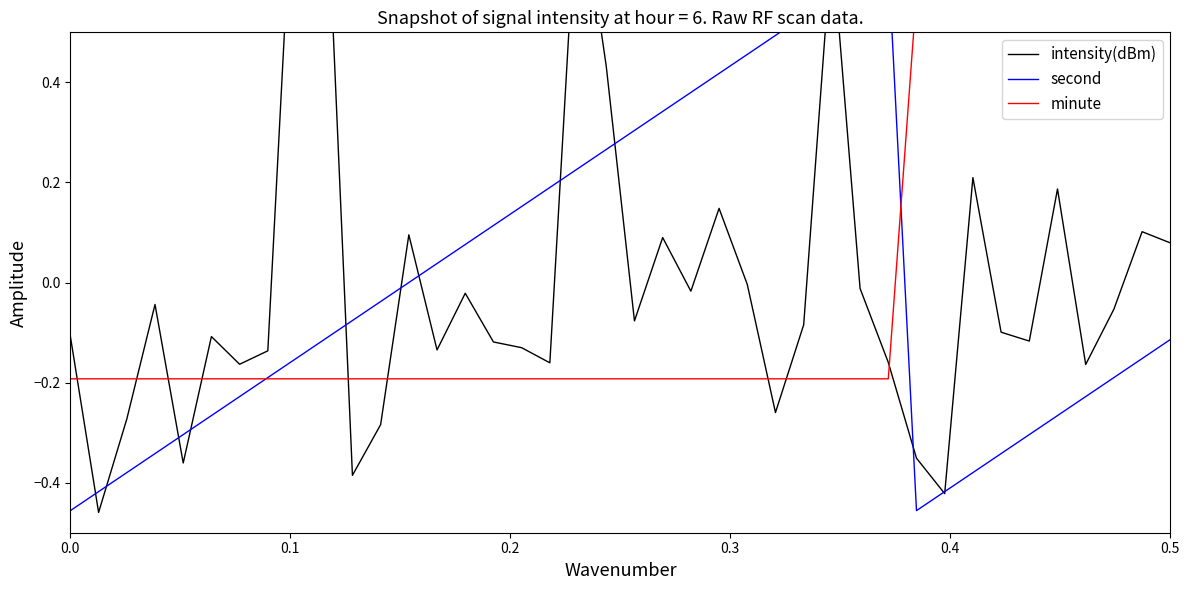

Between which two adjacent categories do minute and intensity(dBm) first intersect?

0.0 and 0.1